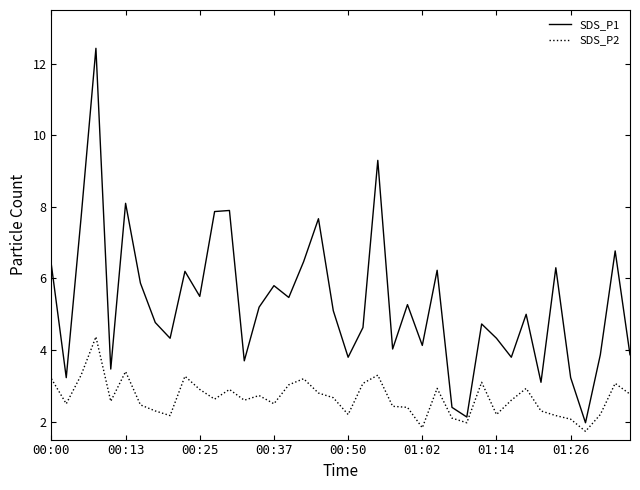

List the series in order of their overall mean, lowest first.

SDS_P2, SDS_P1